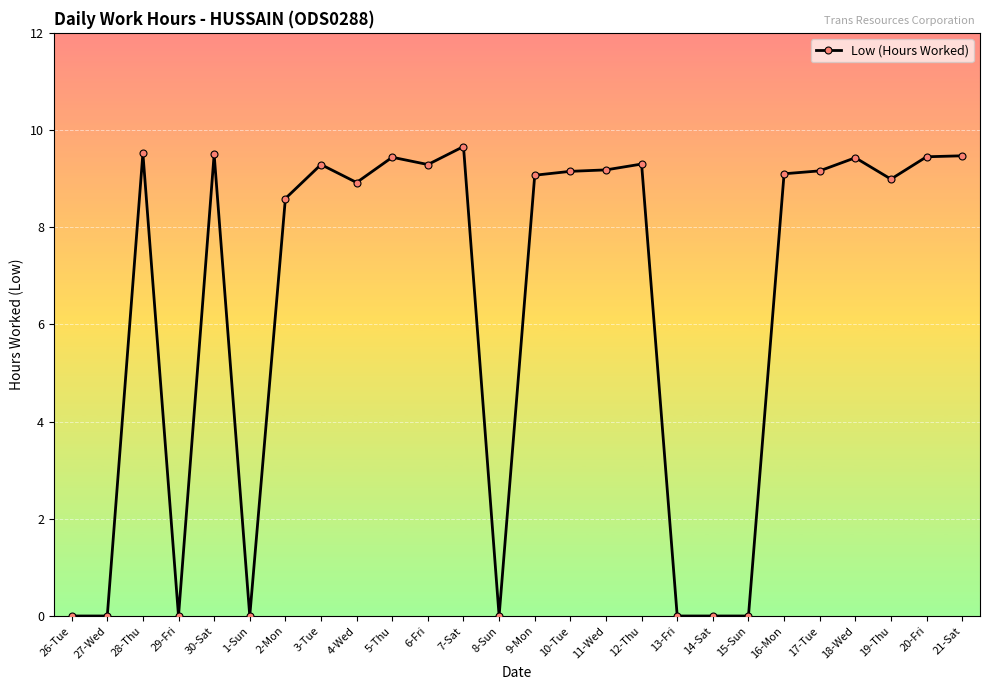

Where is the first local maximum?

28-Thu